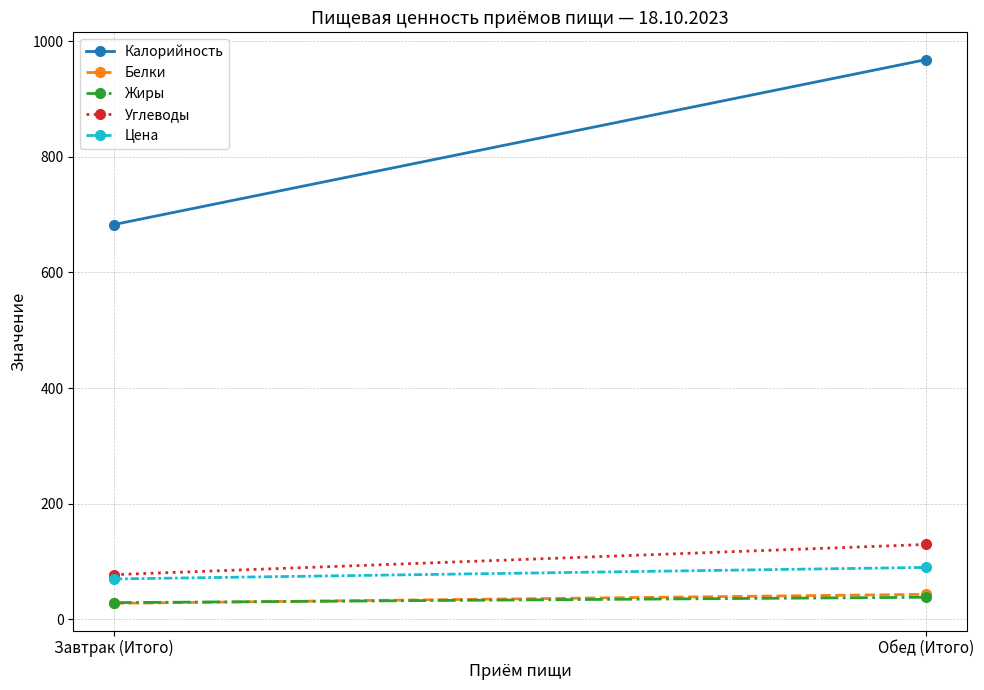

List the series in order of their peak value, highest first.

Калорийность, Углеводы, Цена, Белки, Жиры